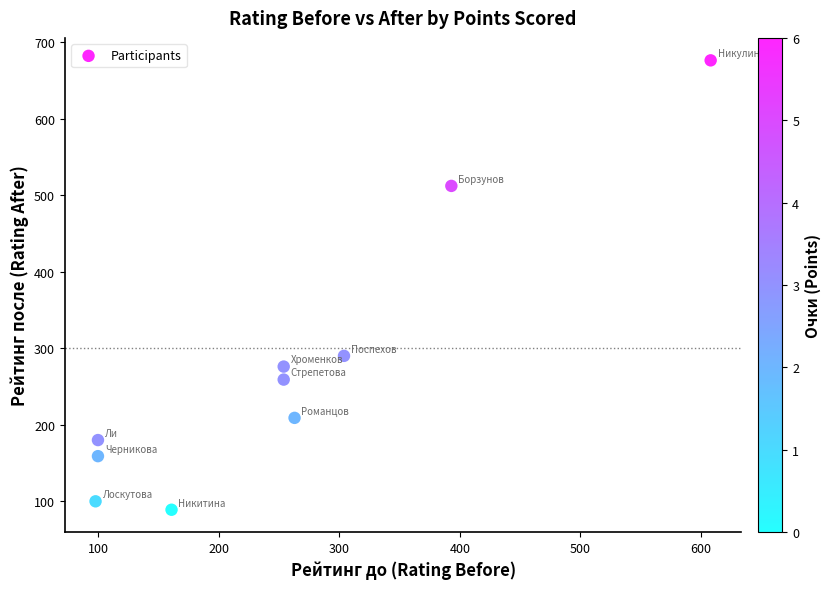

What Y value in the scatter plot is closest to 382?

290